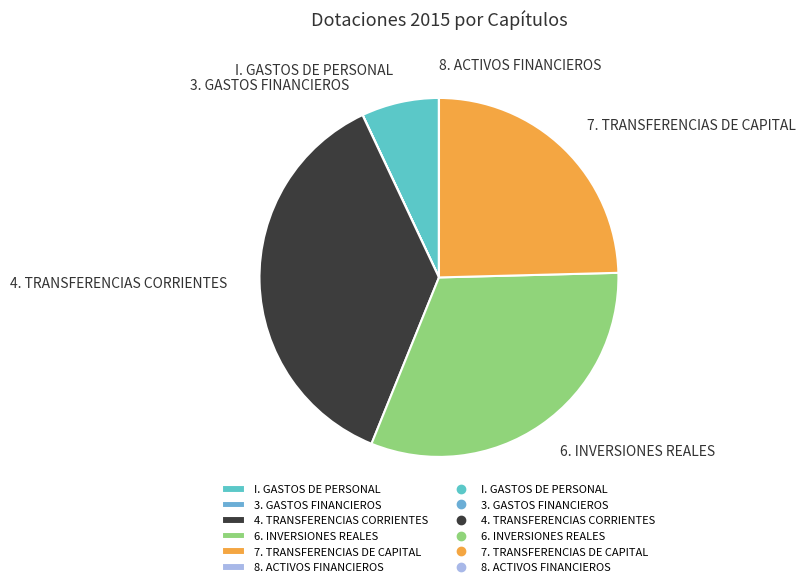

What is the largest slice in the pie chart?

4. TRANSFERENCIAS CORRIENTES